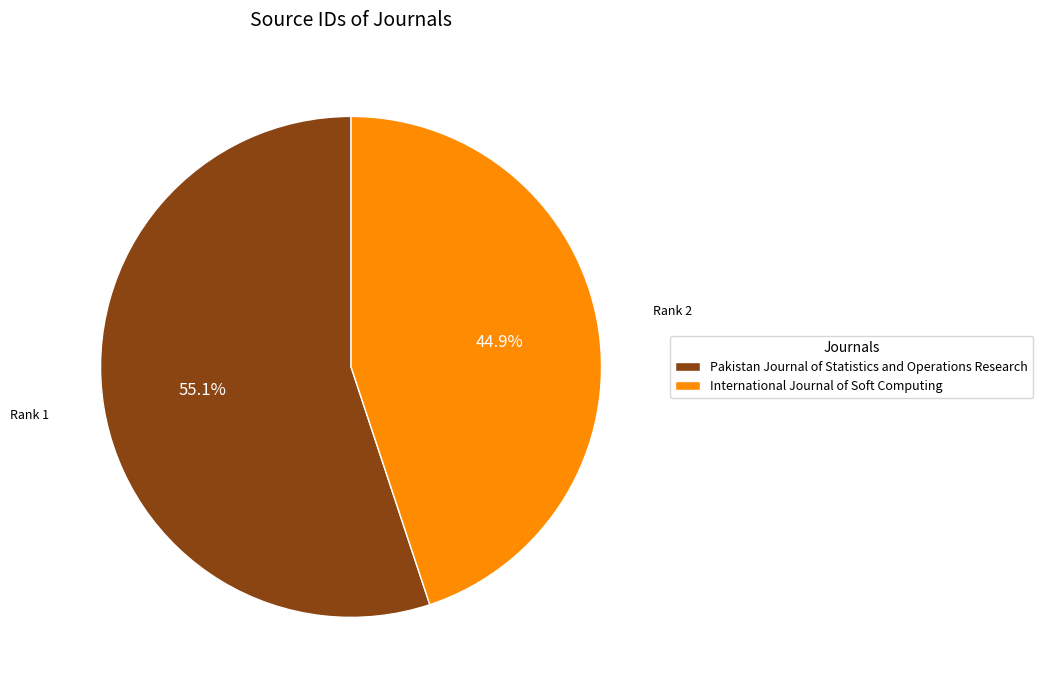

To the nearest percent, what is the difference between the Pakistan Journal of Statistics and Operations Research and International Journal of Soft Computing slice percentages?

10%